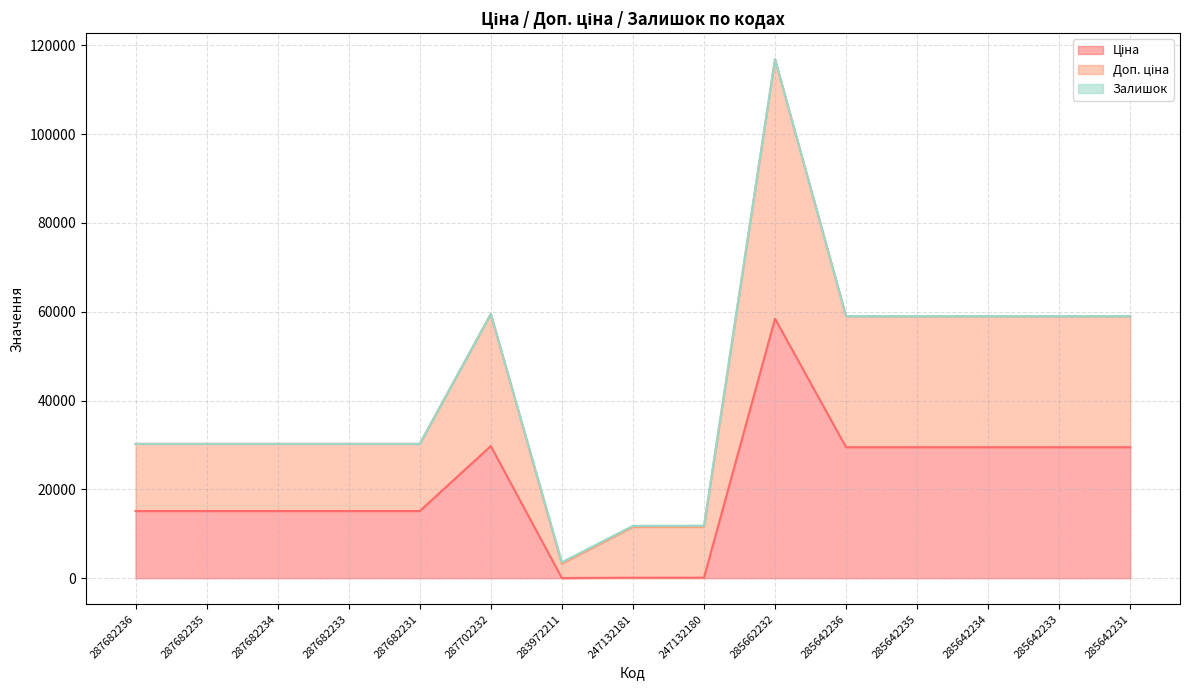

True or false: Ціна and Доп. ціна intersect in this chart.

False